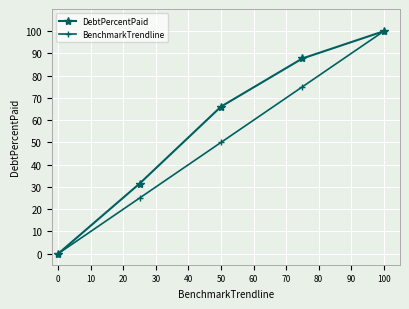

Rank the series by their average value, from lowest to highest.

BenchmarkTrendline, DebtPercentPaid